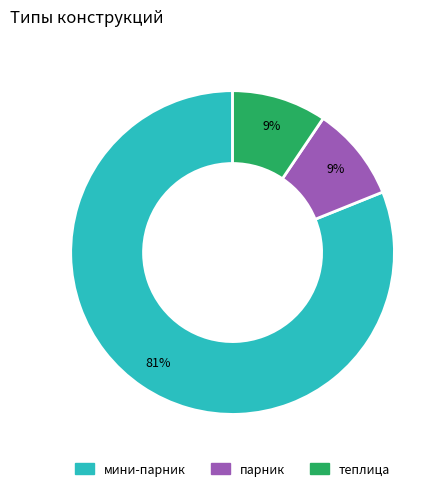

Combined, do теплица and мини-парник account for over 50%?

Yes